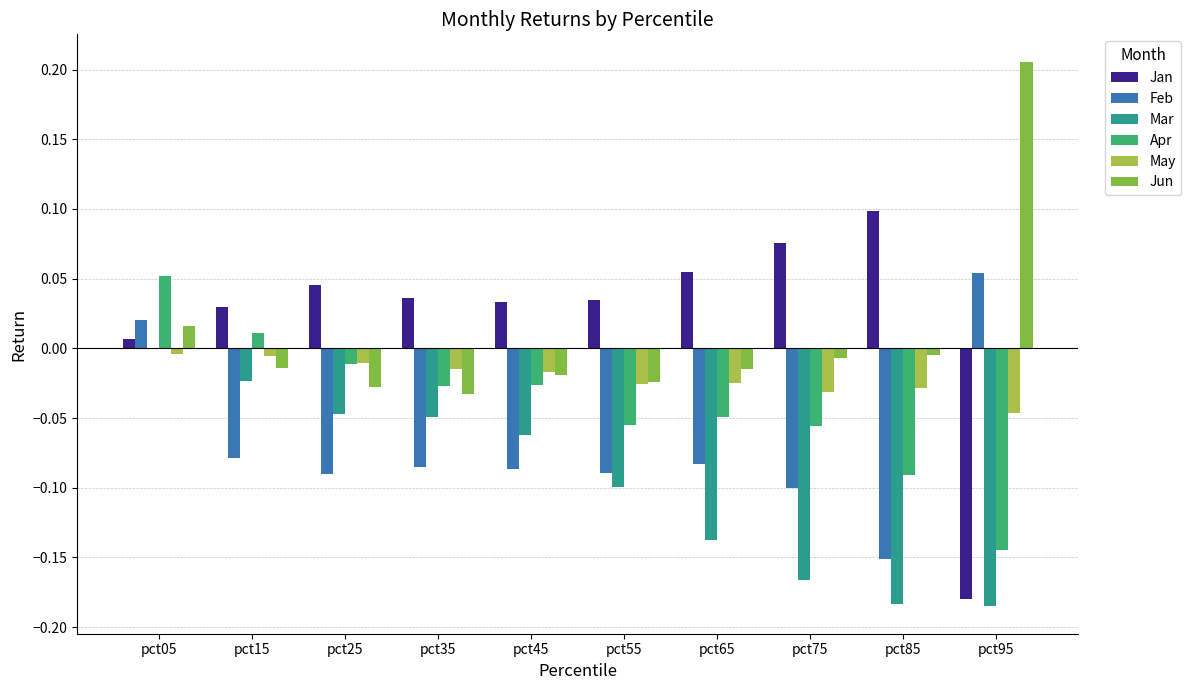

Which category has the highest value in the Jun series?

pct95